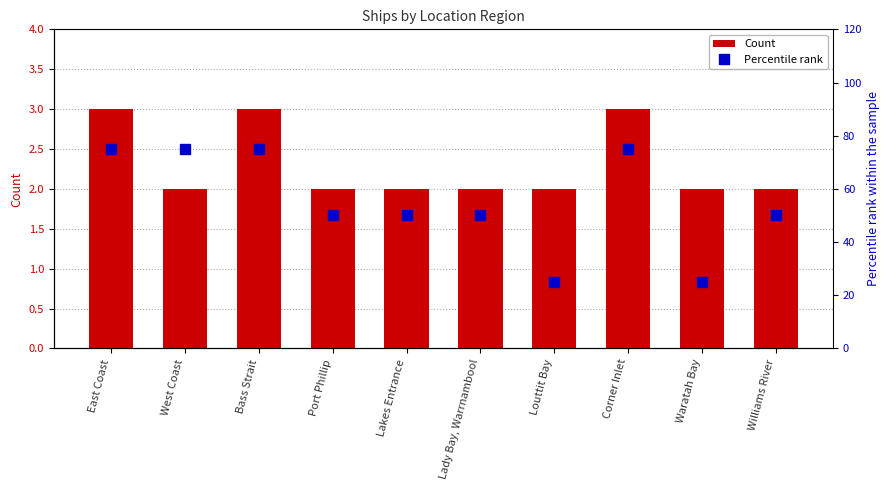

What is the minimum value for Percentile rank?

25